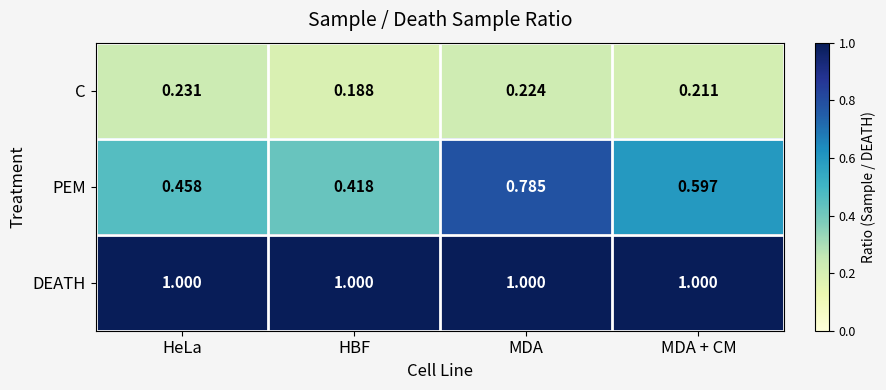

List the series in order of their peak value, highest first.

DEATH, PEM, C